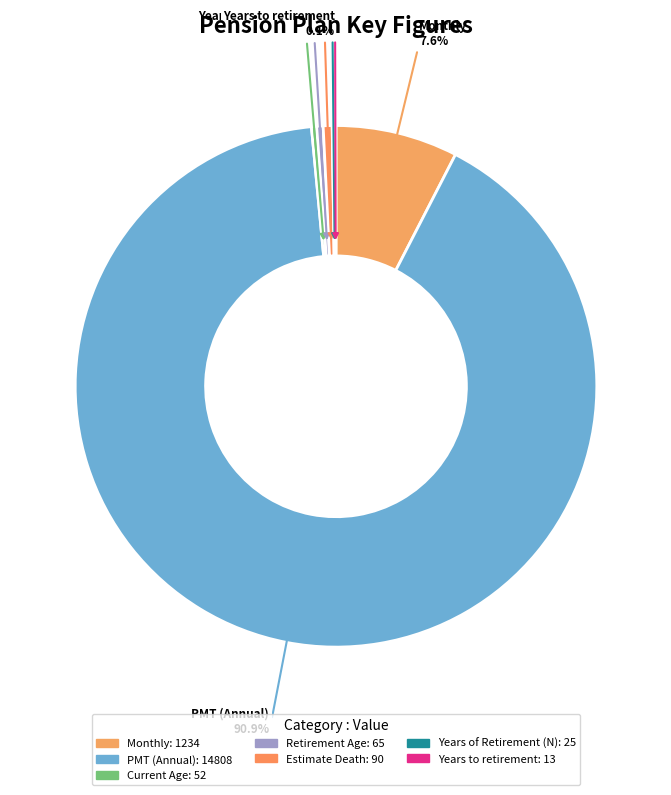

Do PMT (Annual) and Years of Retirement (N) together represent more than half of the pie?

Yes